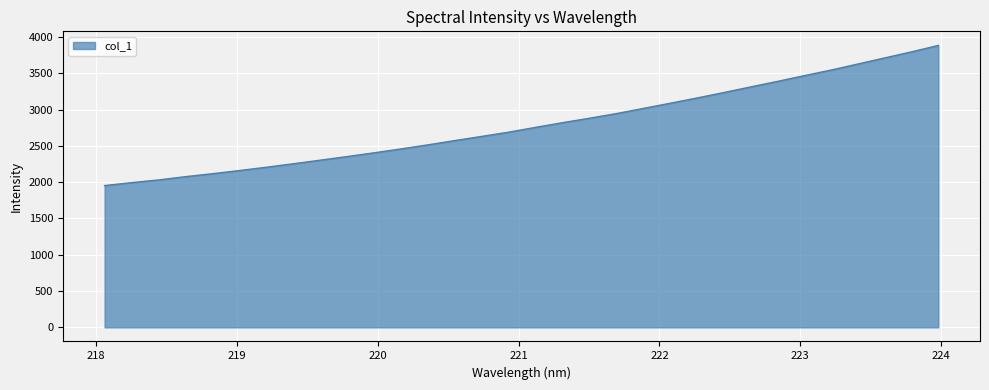

What is the difference between the maximum and minimum values?

1930.8